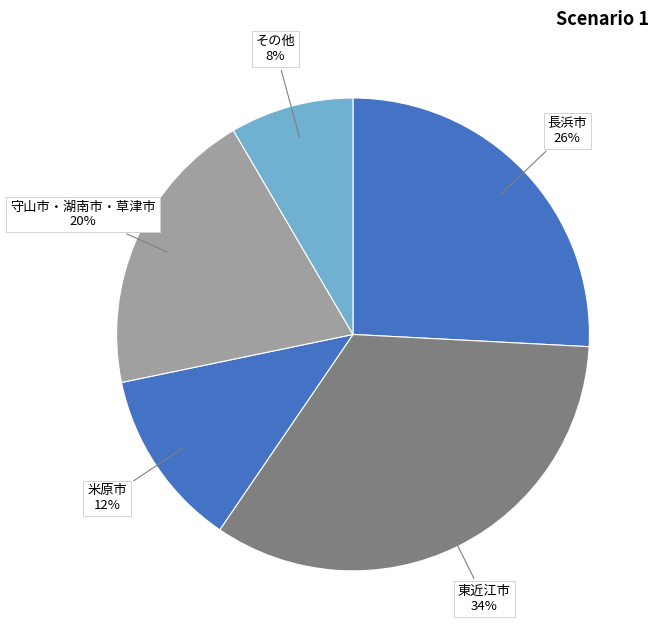

Count the number of slices in the pie.

5